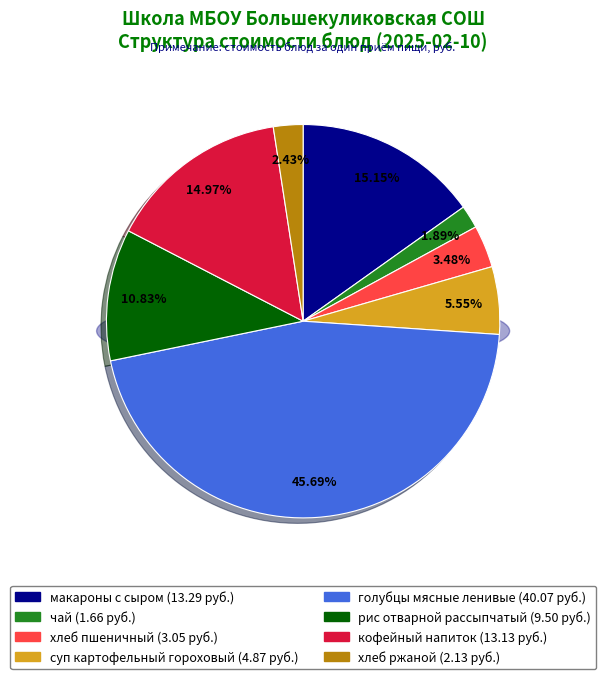

Does макароны с сыром represent more than half of the total?

No